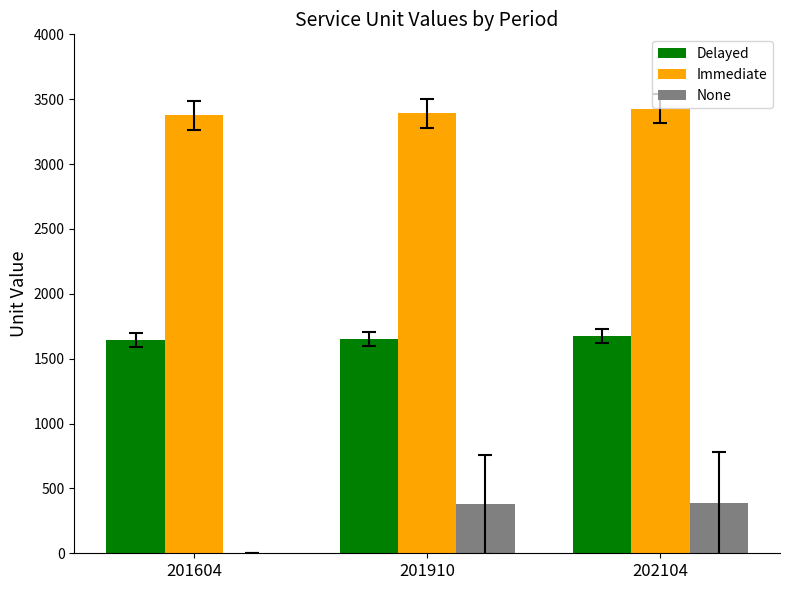

What is the sum of all Delayed values?

4974